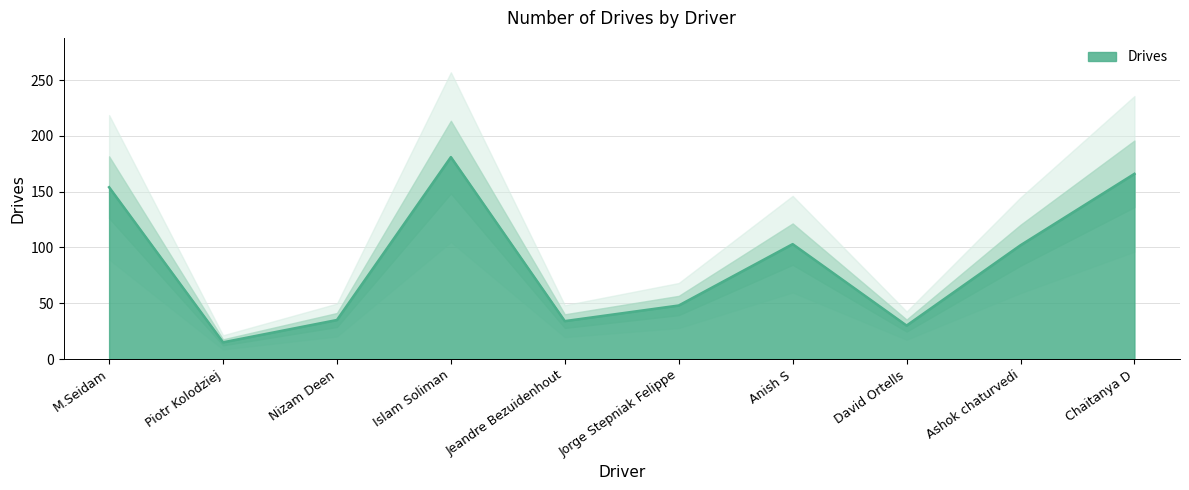

At which label does Drives reach its minimum?

Piotr Kolodziej